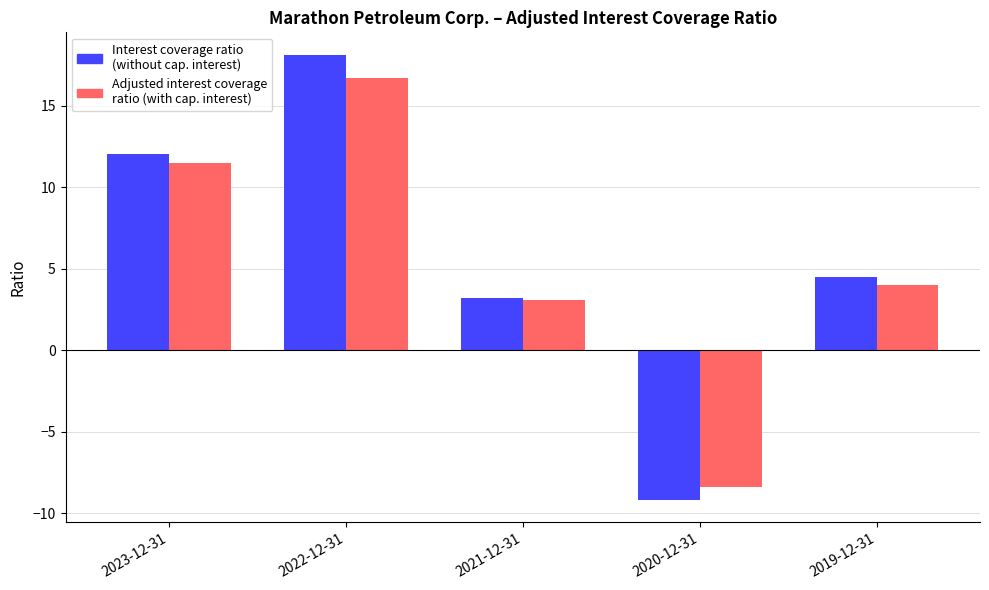

At which category does the chart reach its peak across all series?

2022-12-31